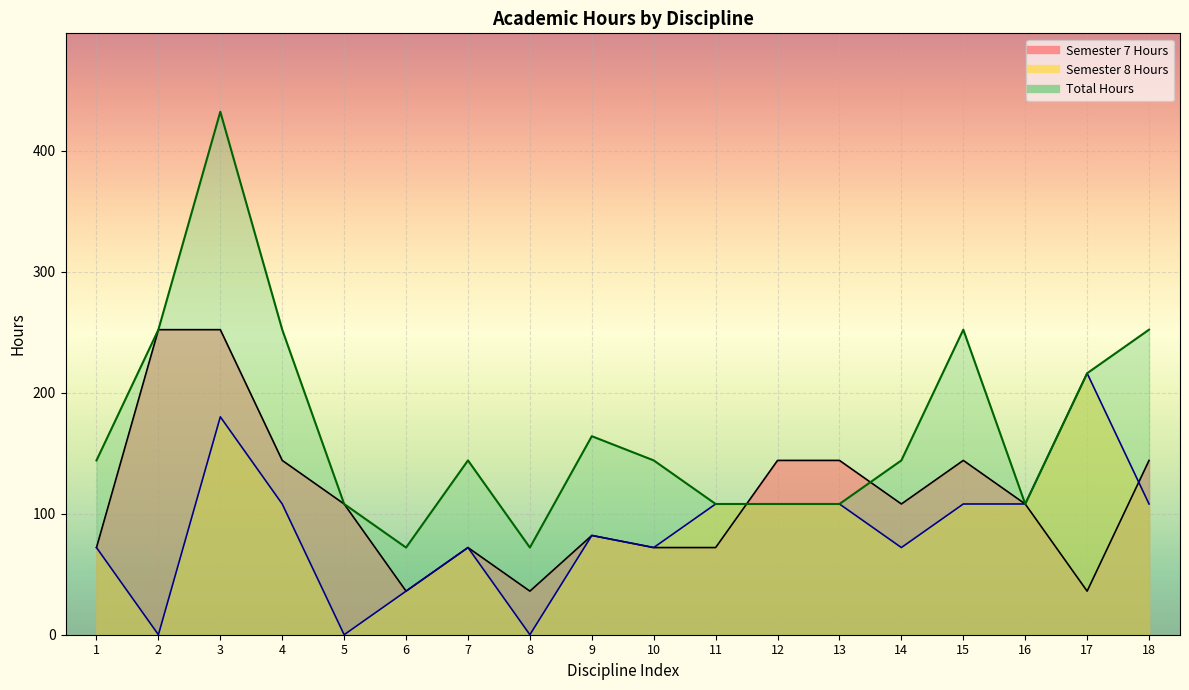

The Semester 7 Hours series shows 22 at 17. True or false?

False